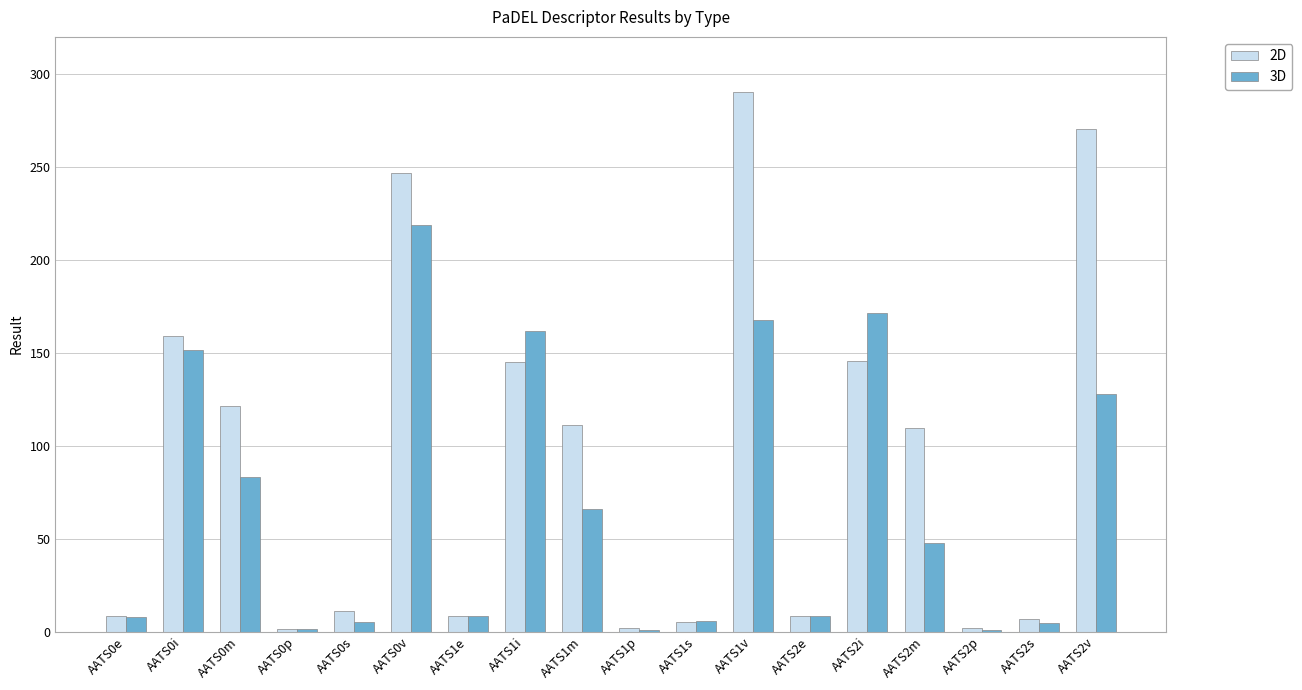

At which category is the sum across all series the highest?

AATS0v